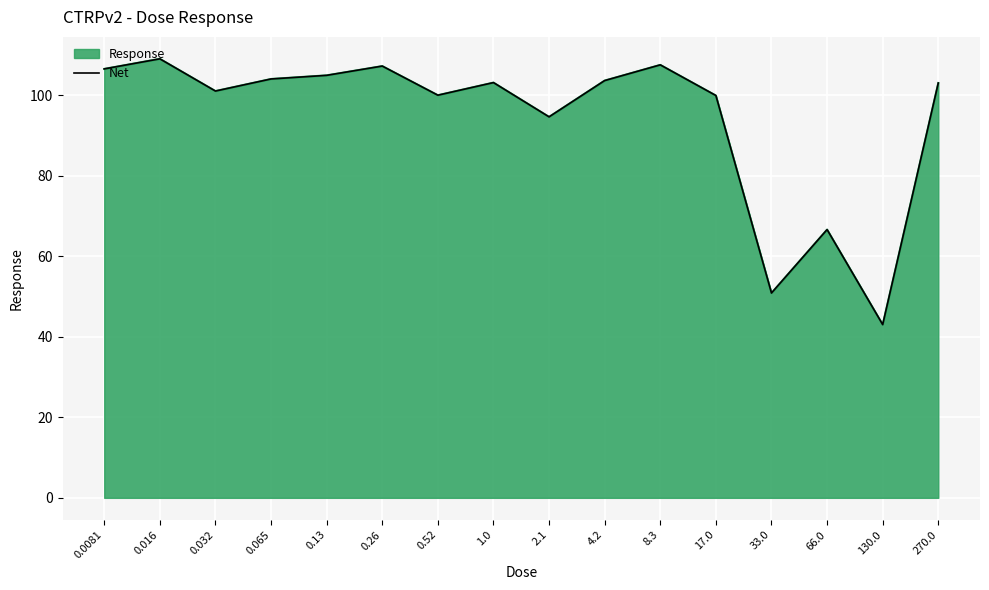

How many interior local peaks (higher than both neighbors) does the data have?

5